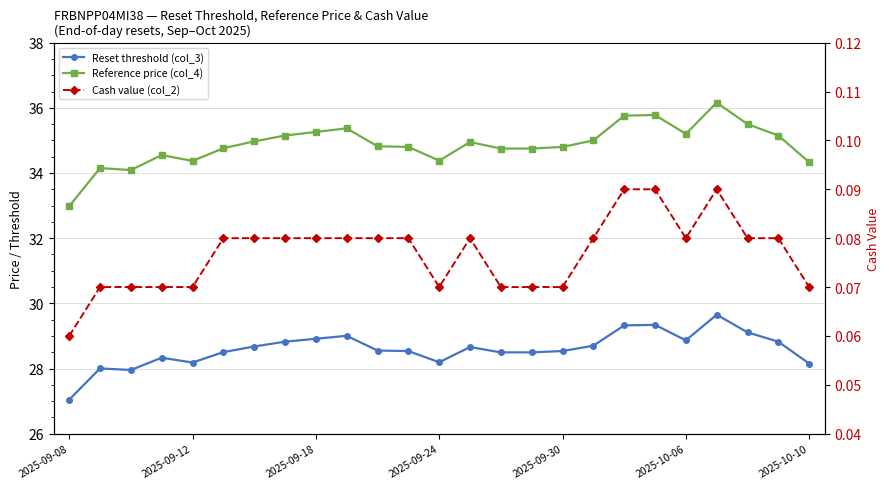

Which series changed the most between 2025-09-12 and 9?

Reference price (col_4)